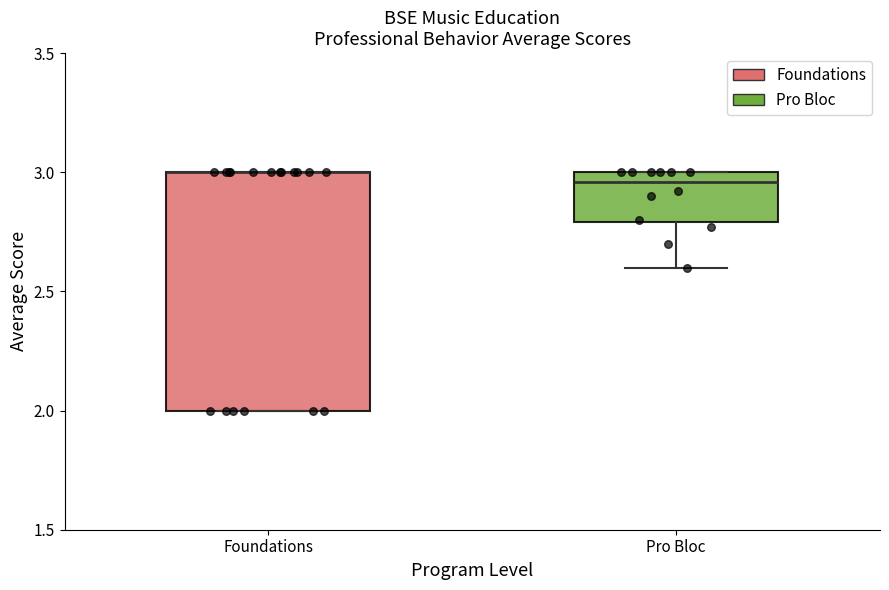

Where is the lower edge of the box for Pro Bloc on the y-axis? The values are not printed on the chart, so give them approximately, as read against the axis.

2.80